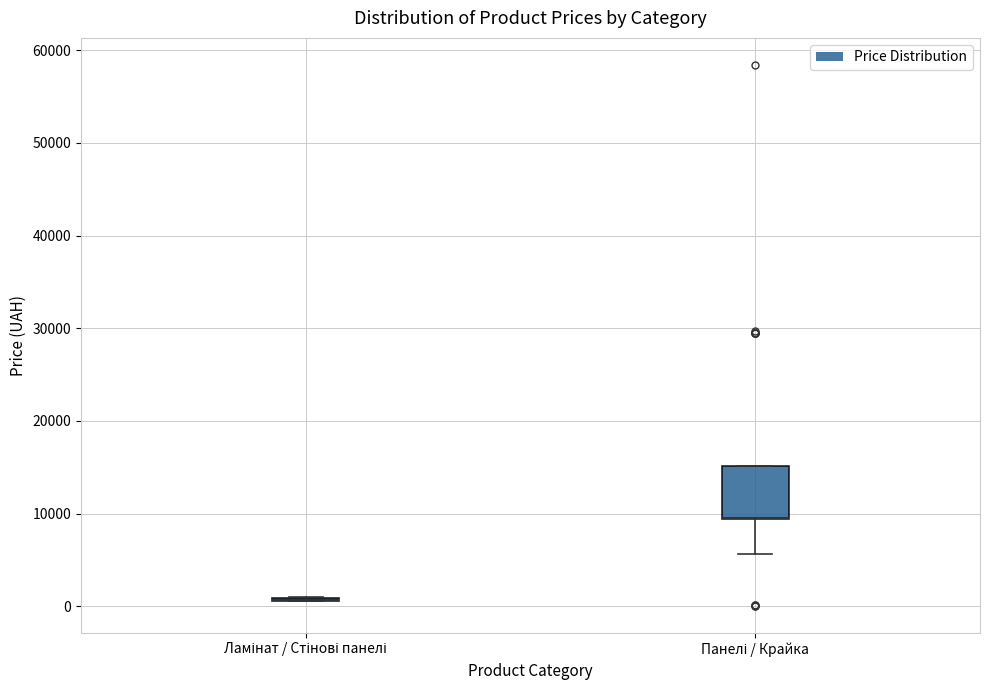

Where is the lower edge of the box for Панелі / Крайка on the y-axis? The values are not printed on the chart, so give them approximately, as read against the axis.

9000